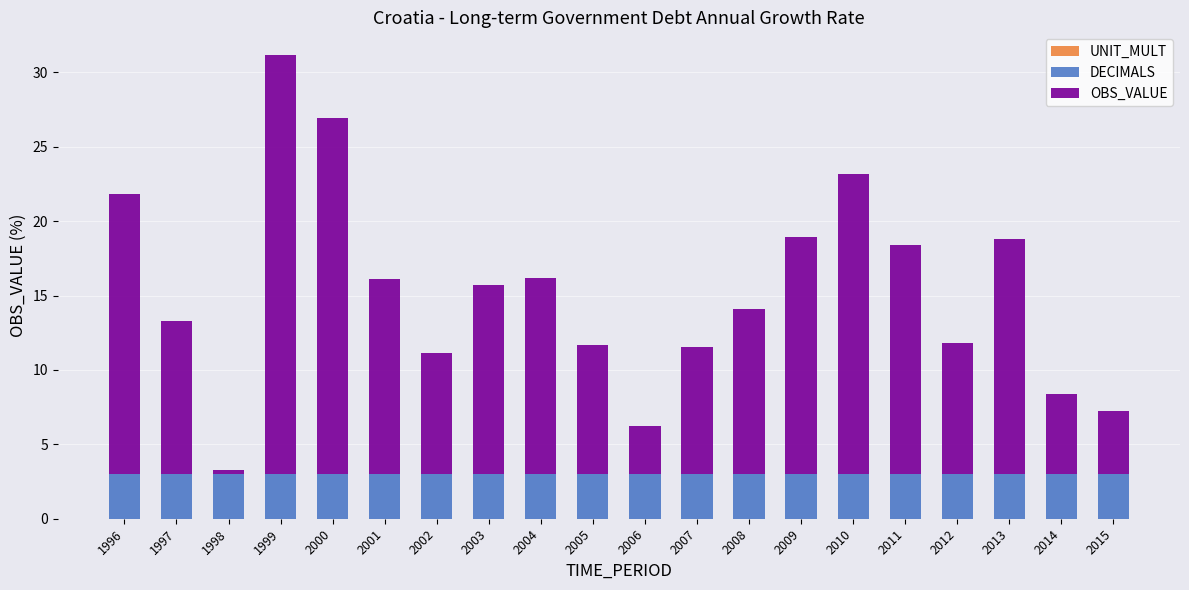

The value of DECIMALS at 2003 is 1.9. True or false?

False